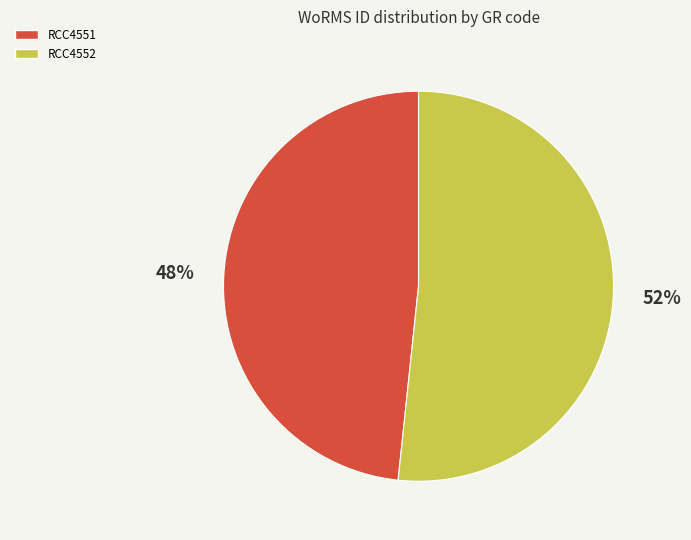

Combined, do RCC4551 and RCC4552 account for over 50%?

Yes